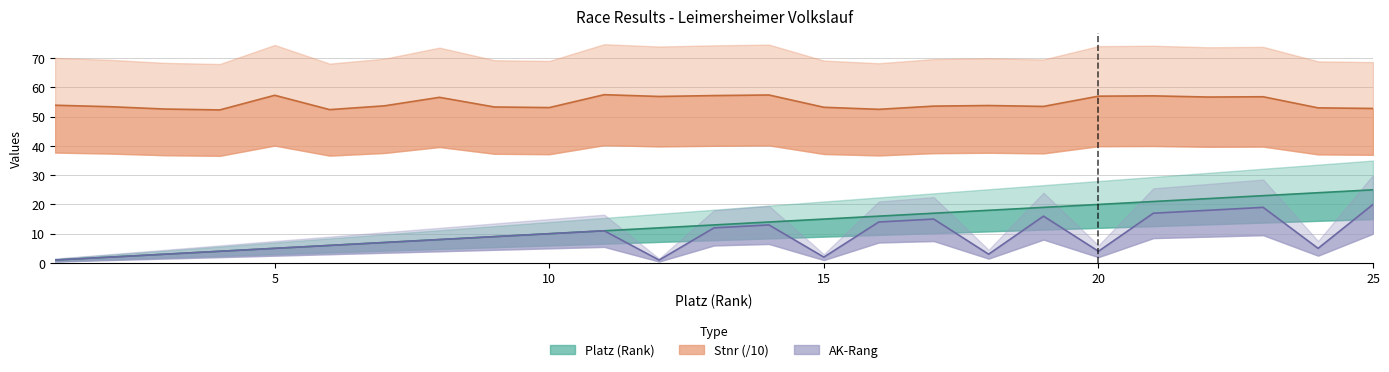

True or false: AK-Rang and Platz intersect in this chart.

False